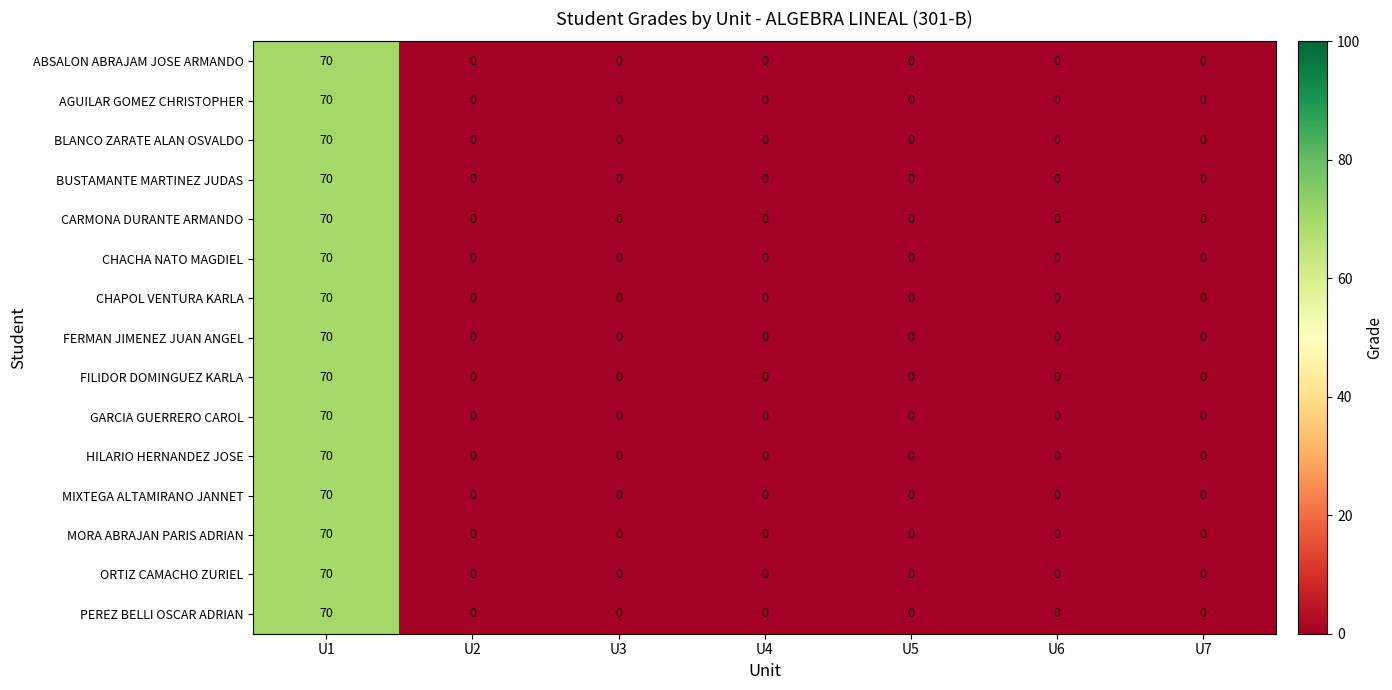

What is the difference between the maximum and second lowest values in the CHAPOL VENTURA KARLA series?

70